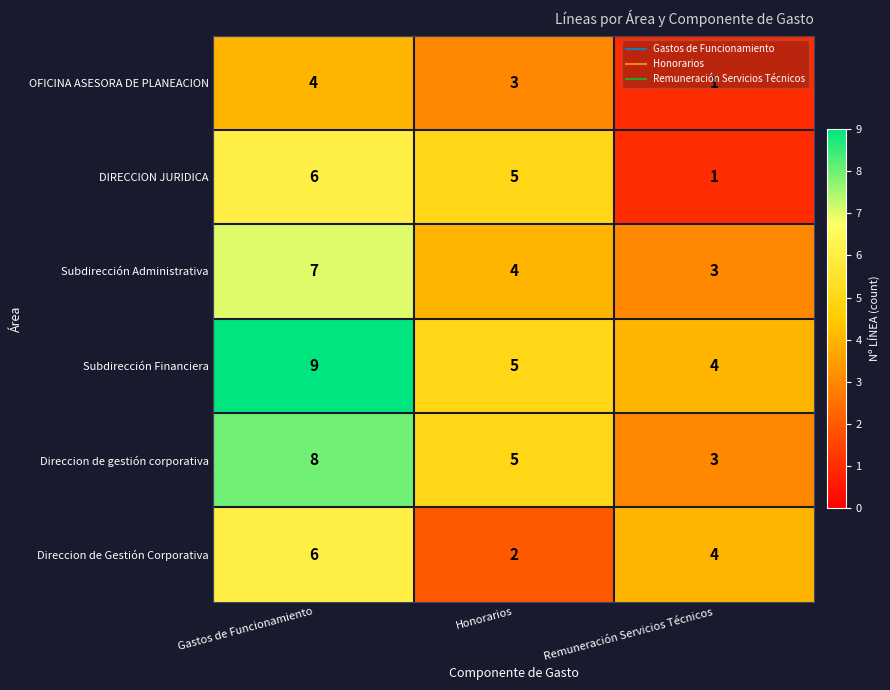

Between Honorarios and Remuneración Servicios Técnicos, which series saw the biggest shift?

DIRECCION JURIDICA